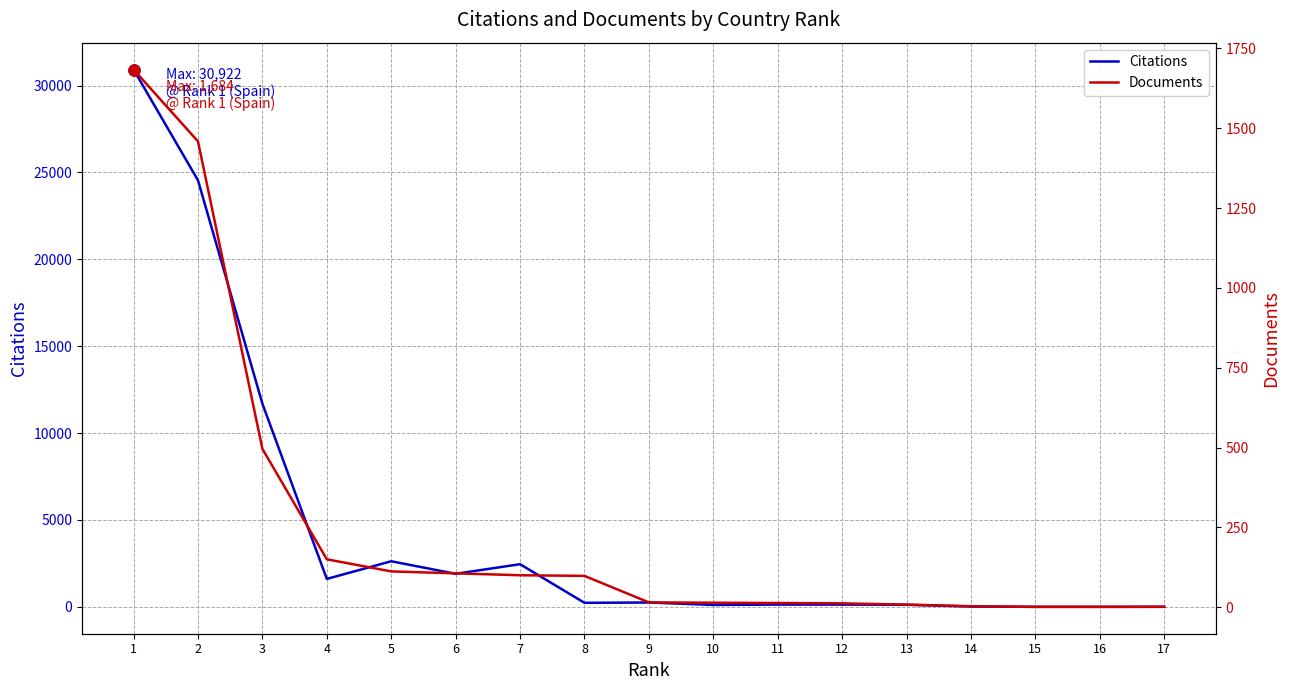

At which label does Citations first exceed 234?

1